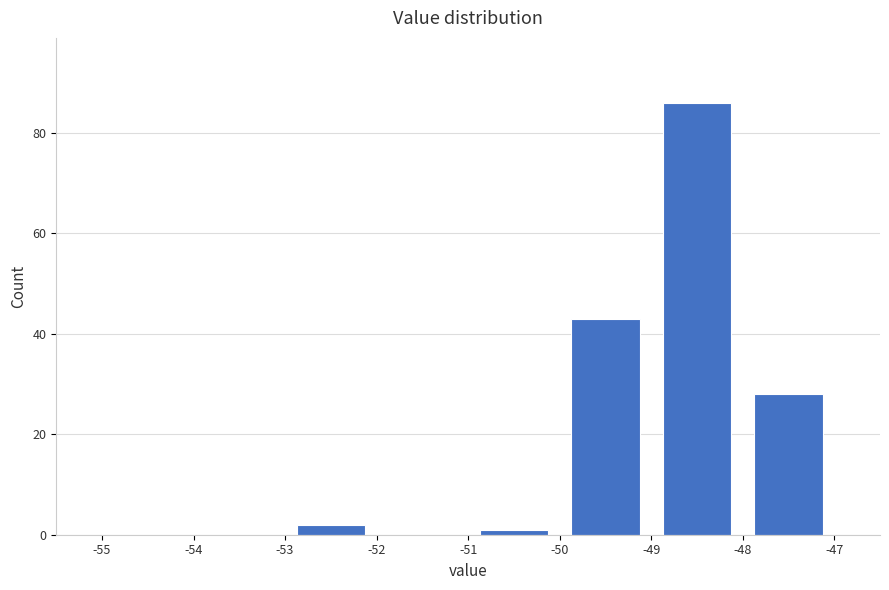

Reading left to right, transcribe this chart: for each bar, give the range it covers on the x-axis and its height. The values are not printed on the chart, so give them approximately, as read against the axis.

-55 to -54: 0
-54 to -53: 0
-53 to -52: 2
-52 to -51: 0
-51 to -50: under 2
-50 to -49: 44
-49 to -48: 86
-48 to -47: 28